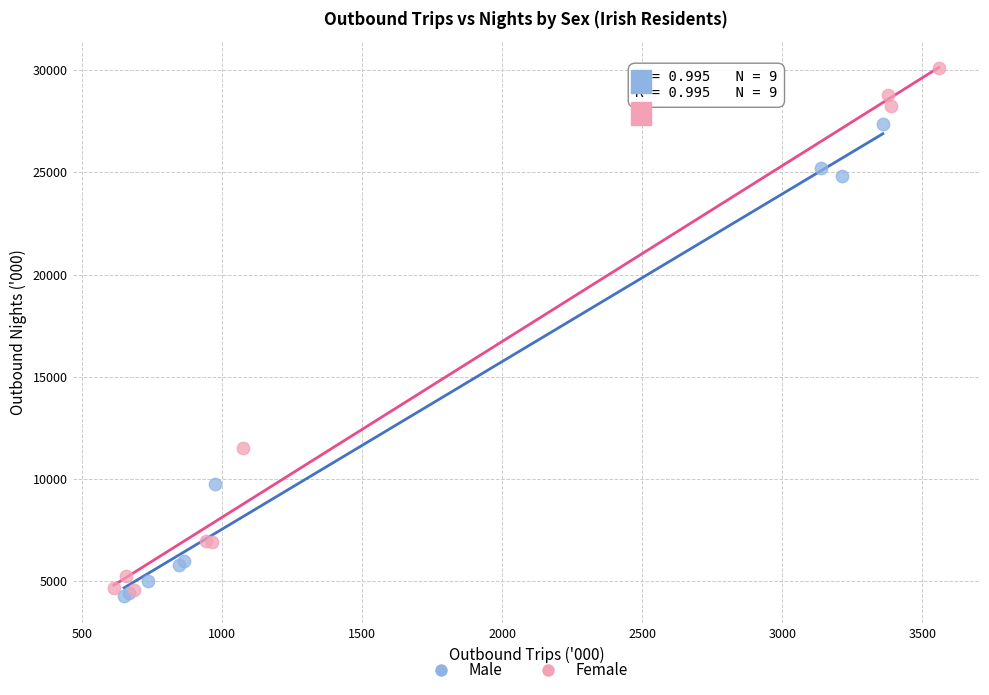

Which series reaches the minimum Y coordinate?

Male